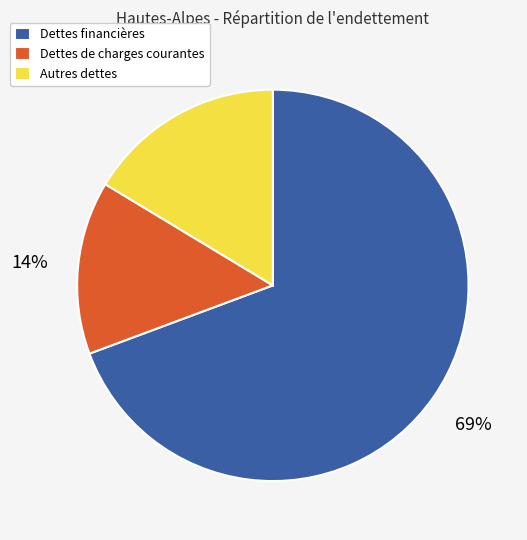

Do Dettes de charges courantes and Dettes financières together represent more than half of the pie?

Yes